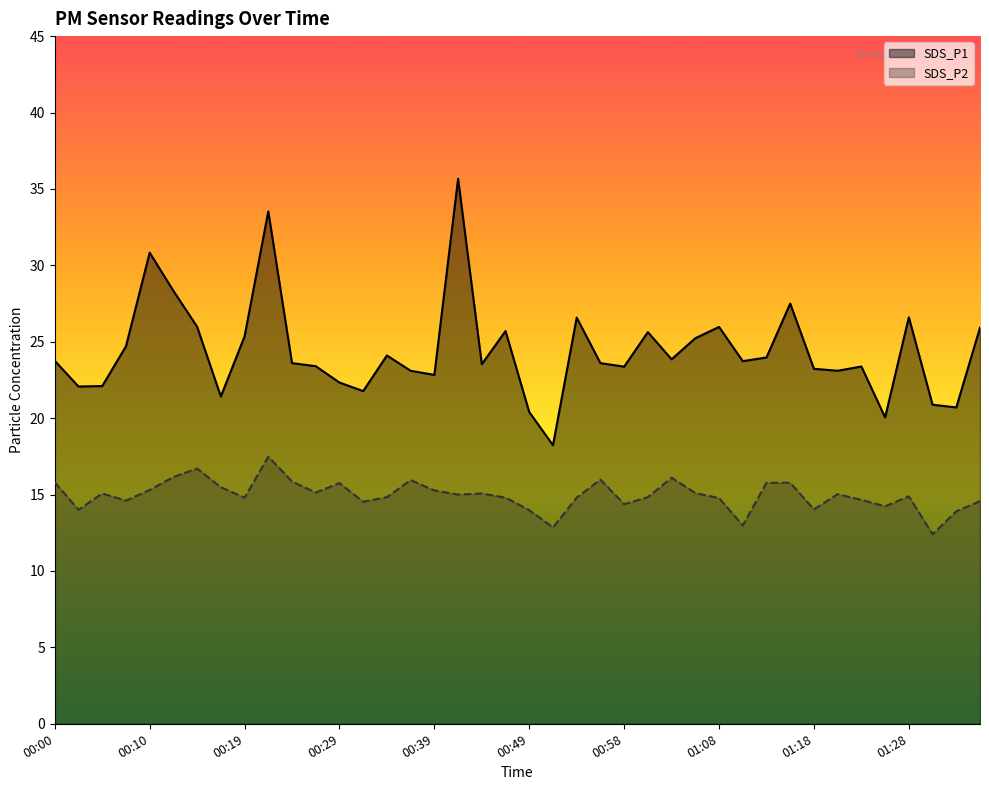

What is the total value across all series at 01:11?

36.7